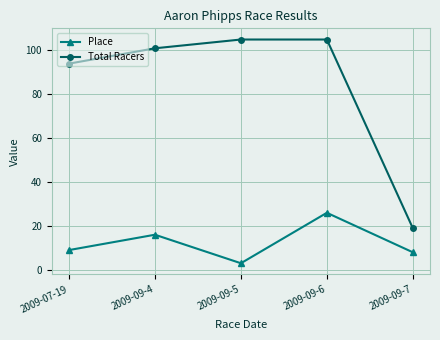

What is the label of the 5th point from the left?

2009-09-7